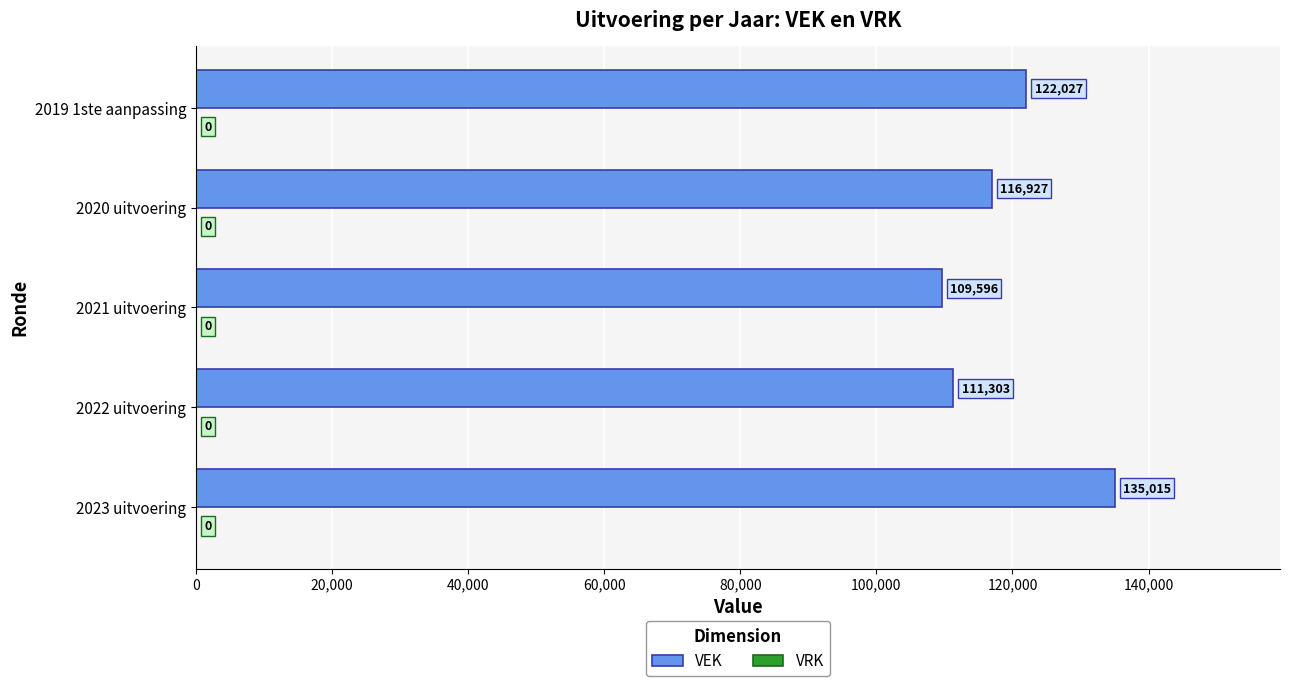

What is the ratio of the value at 2019 1ste aanpassing to the value at 2020 uitvoering?

1.0